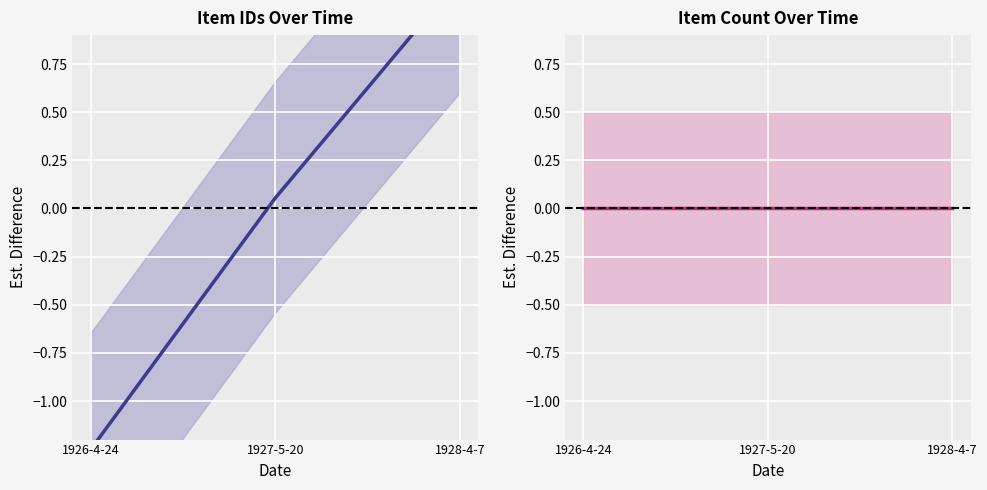

How many data points does each series have?

3